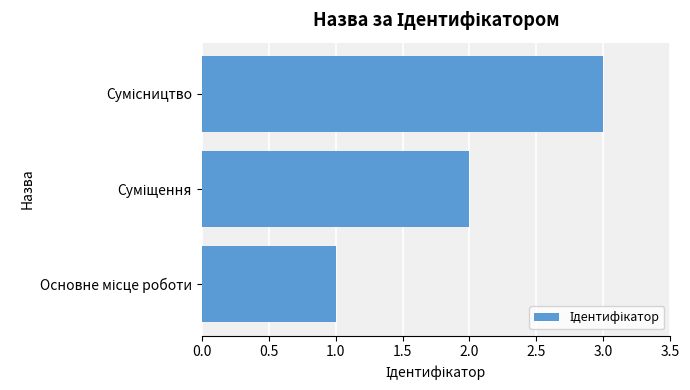

What is the greatest value displayed?

3